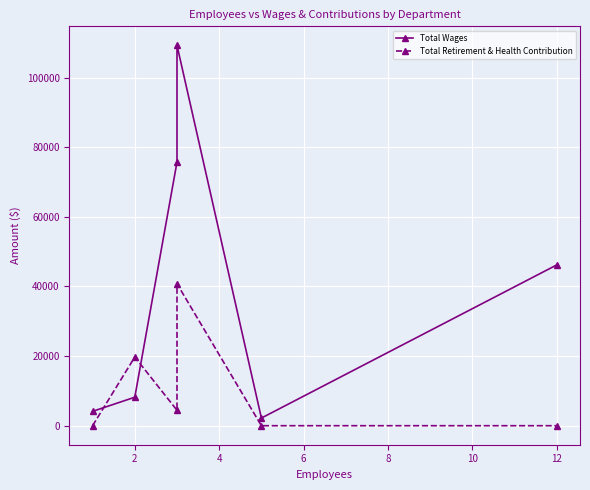

How many distinct data groups are displayed?

2